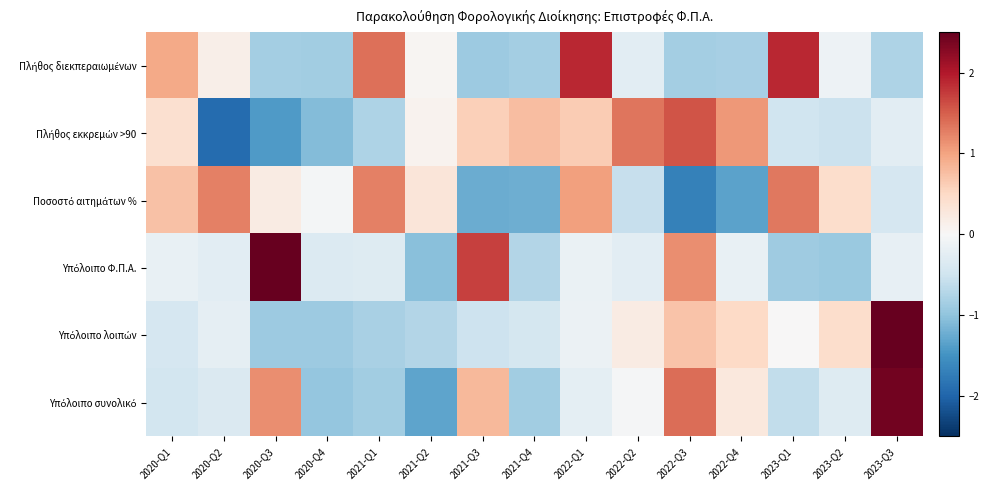

At 2023-Q2, list the series in order from largest to smallest.

Ποσοστό αιτημάτων %, Υπόλοιπο λοιπών, Πλήθος διεκπεραιωμένων, Υπόλοιπο συνολικό, Πλήθος εκκρεμών >90, Υπόλοιπο Φ.Π.Α.